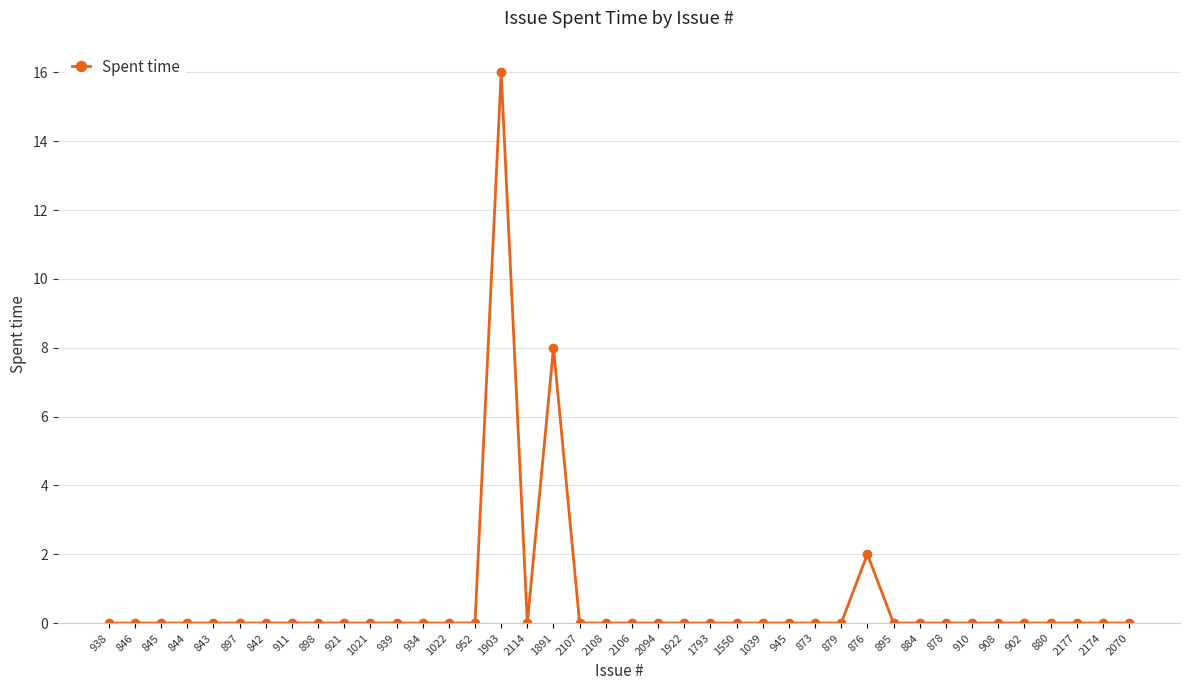

Reading left to right, what are all the values shown in this chart?

938=0	846=0	845=0	844=0	843=0	897=0	842=0	911=0	898=0	921=0	1021=0	939=0	934=0	1022=0	952=0	1903=16	2114=0	1891=8	2107=0	2108=0	2106=0	2094=0	1922=0	1793=0	1550=0	1039=0	945=0	873=0	879=0	876=2	895=0	884=0	878=0	910=0	908=0	902=0	880=0	2177=0	2174=0	2070=0